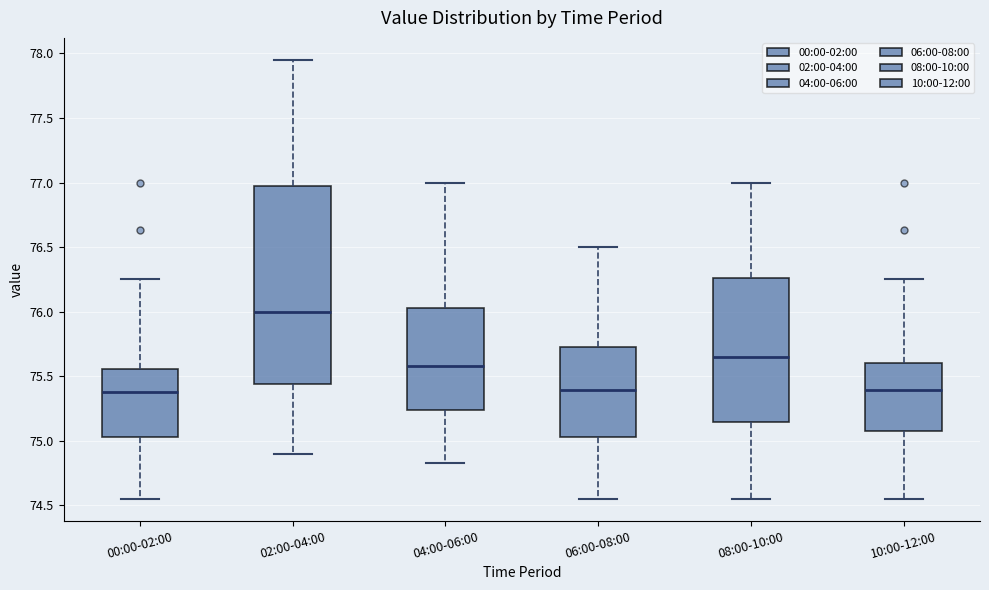

Comparing the boxes themselves (not the whiskers), which one is the tallest?

02:00-04:00